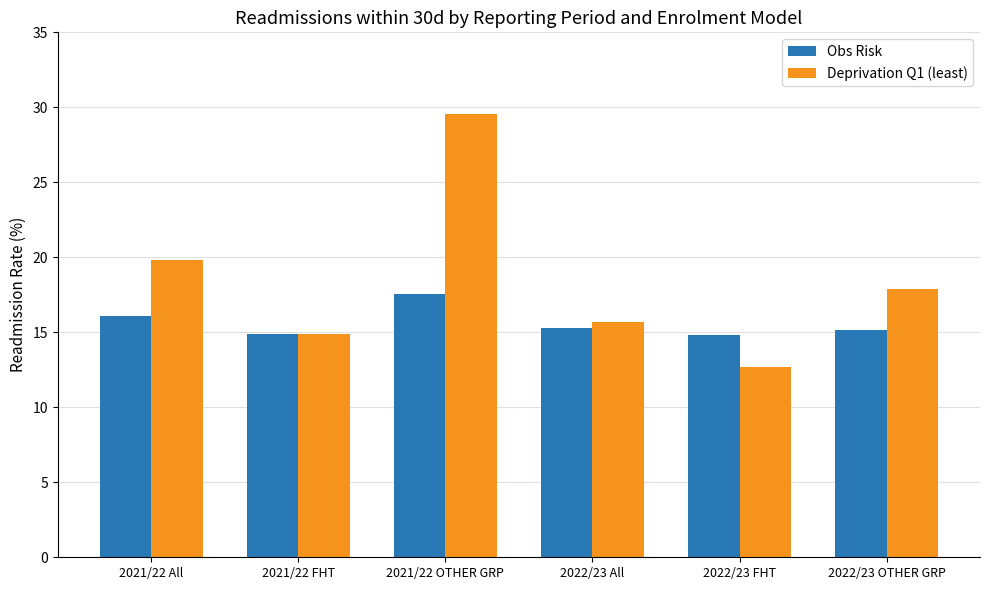

Where does the Deprivation Q1 (least) series first go above 17?

2021/22 All